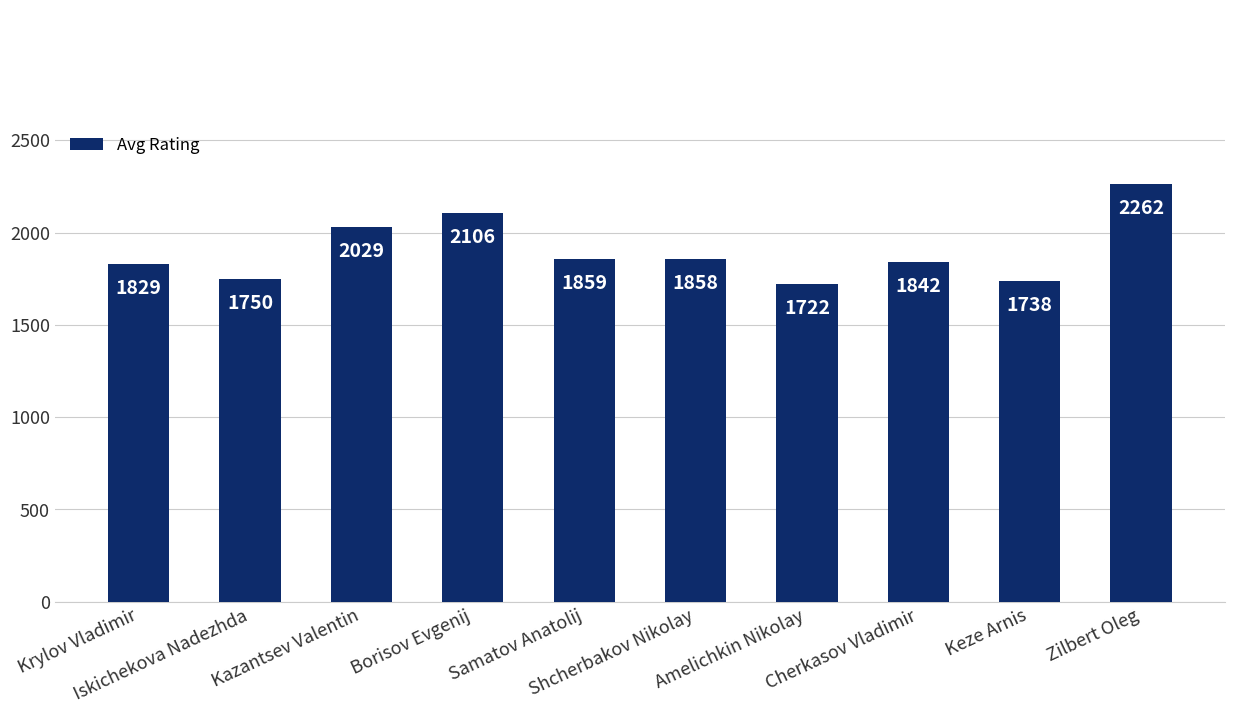

What is the difference between the values at Zilbert Oleg and Borisov Evgenij?

156